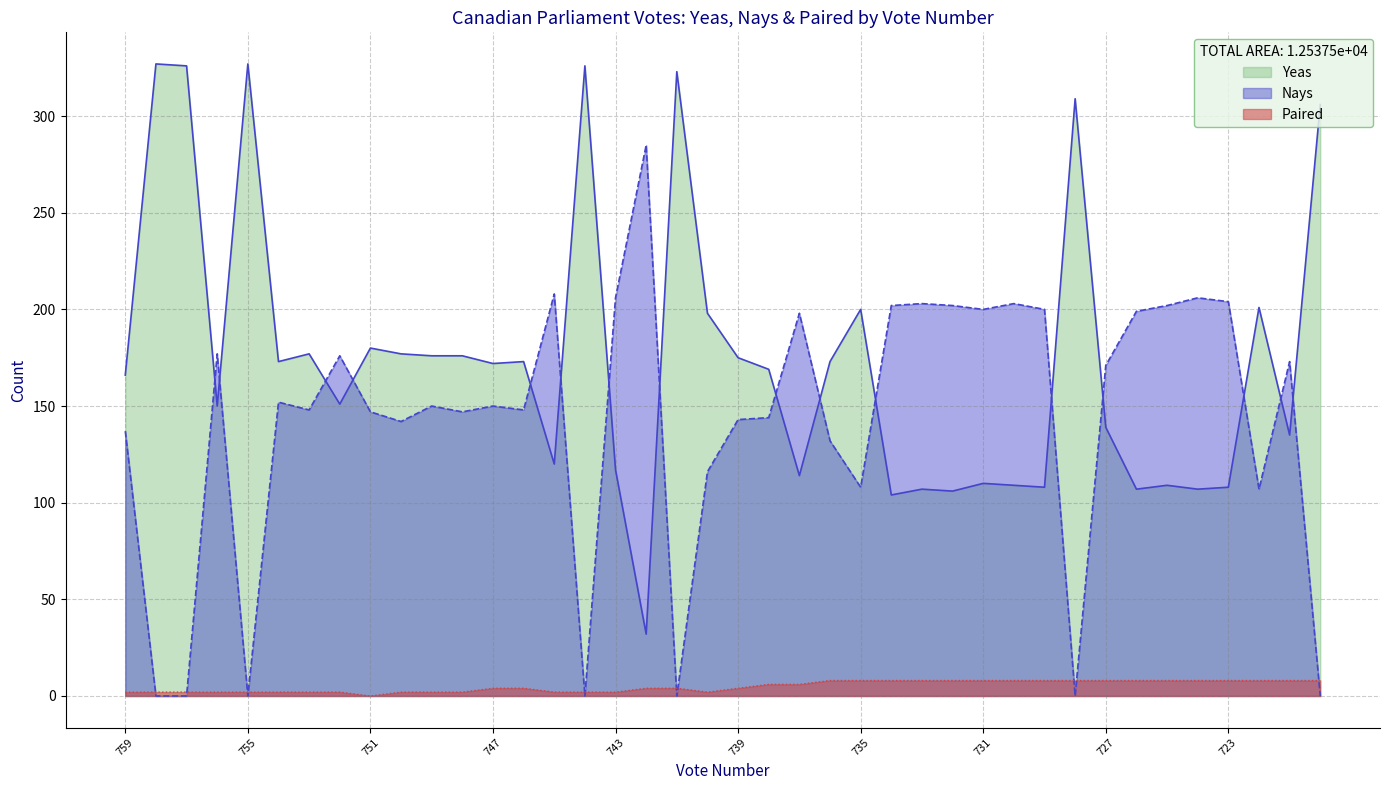

At which label does Paired first exceed 4?

738